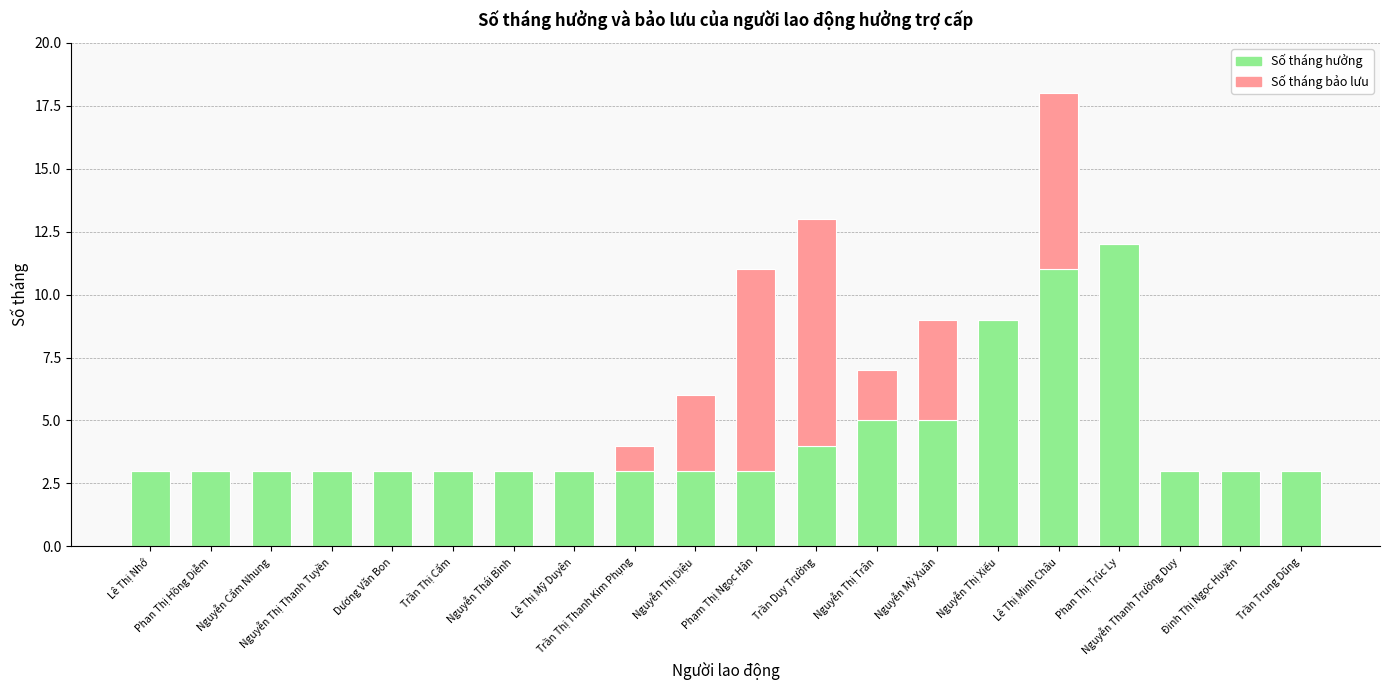

Does the chart contain stacked bars?

Yes